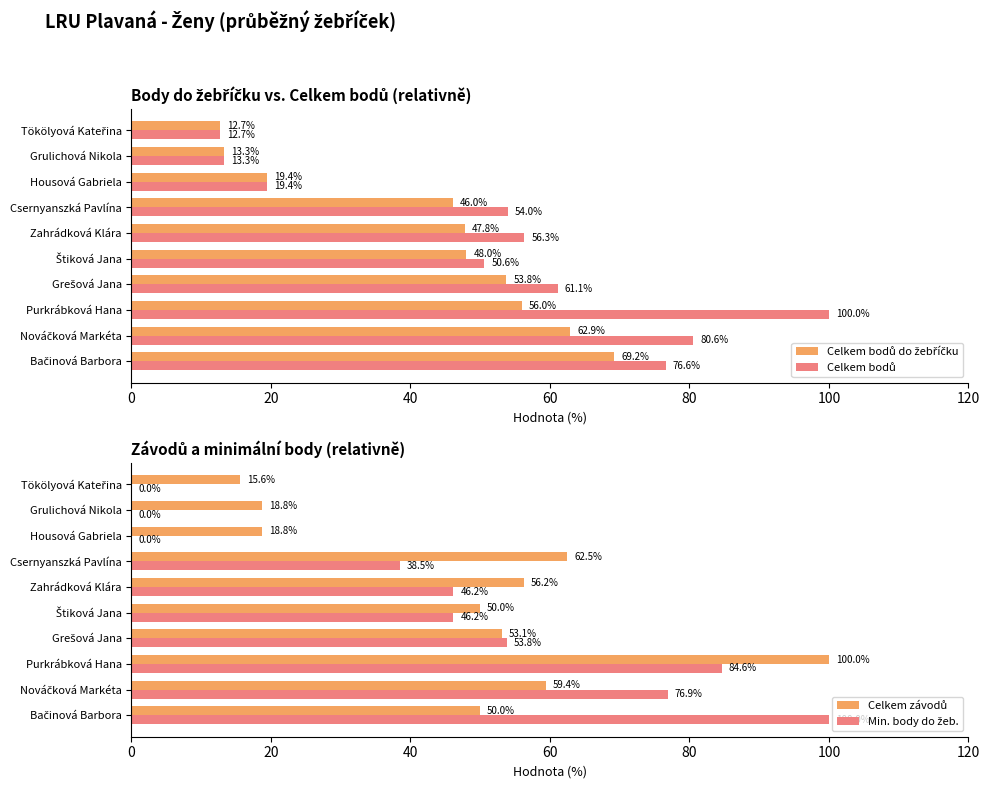

How many data points in Celkem závodů are above 53?

5